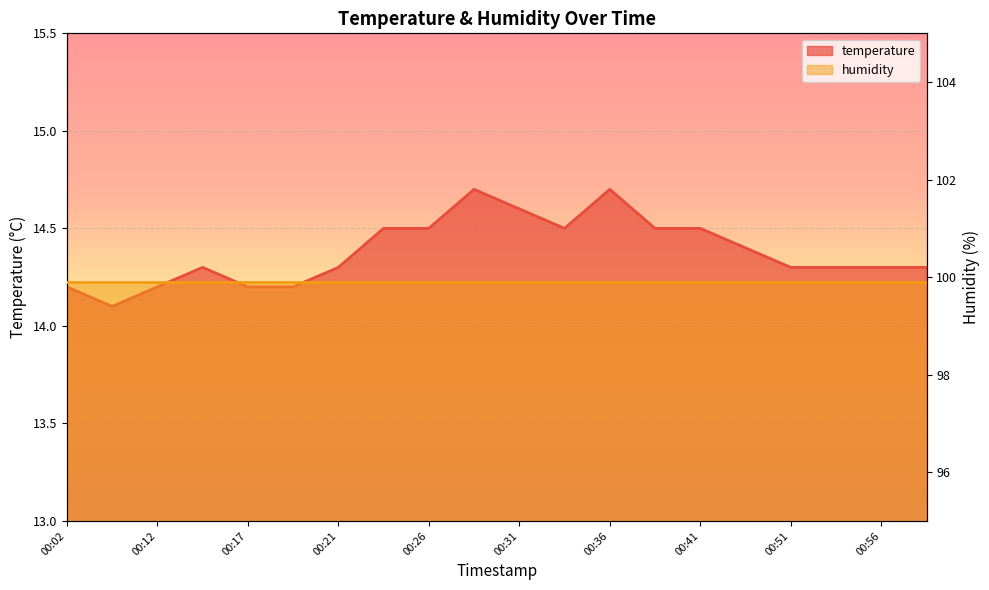

Count the values in the range 14 to 15.

20